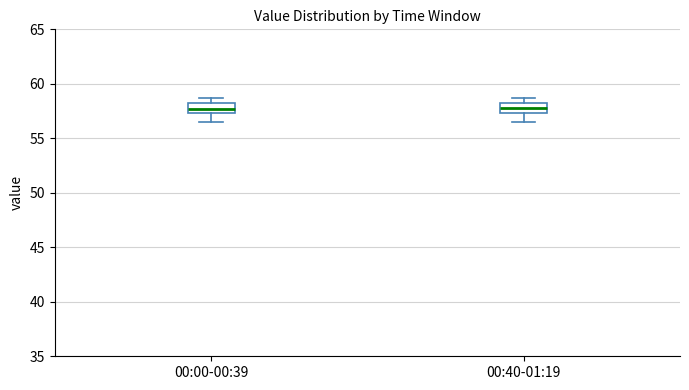

Reading left to right, read every box against the y-axis: the position of its median line, the range the box covers, and the ends of its whiskers. The values are not printed on the chart, so give them approximately, as read against the axis.

00:00-00:39: median 57.5 (inside the box), box 57.5 to 58.0, whiskers 56.5 to 58.5
00:40-01:19: median 58.0 (inside the box), box 57.5 to 58.0, whiskers 56.5 to 58.5